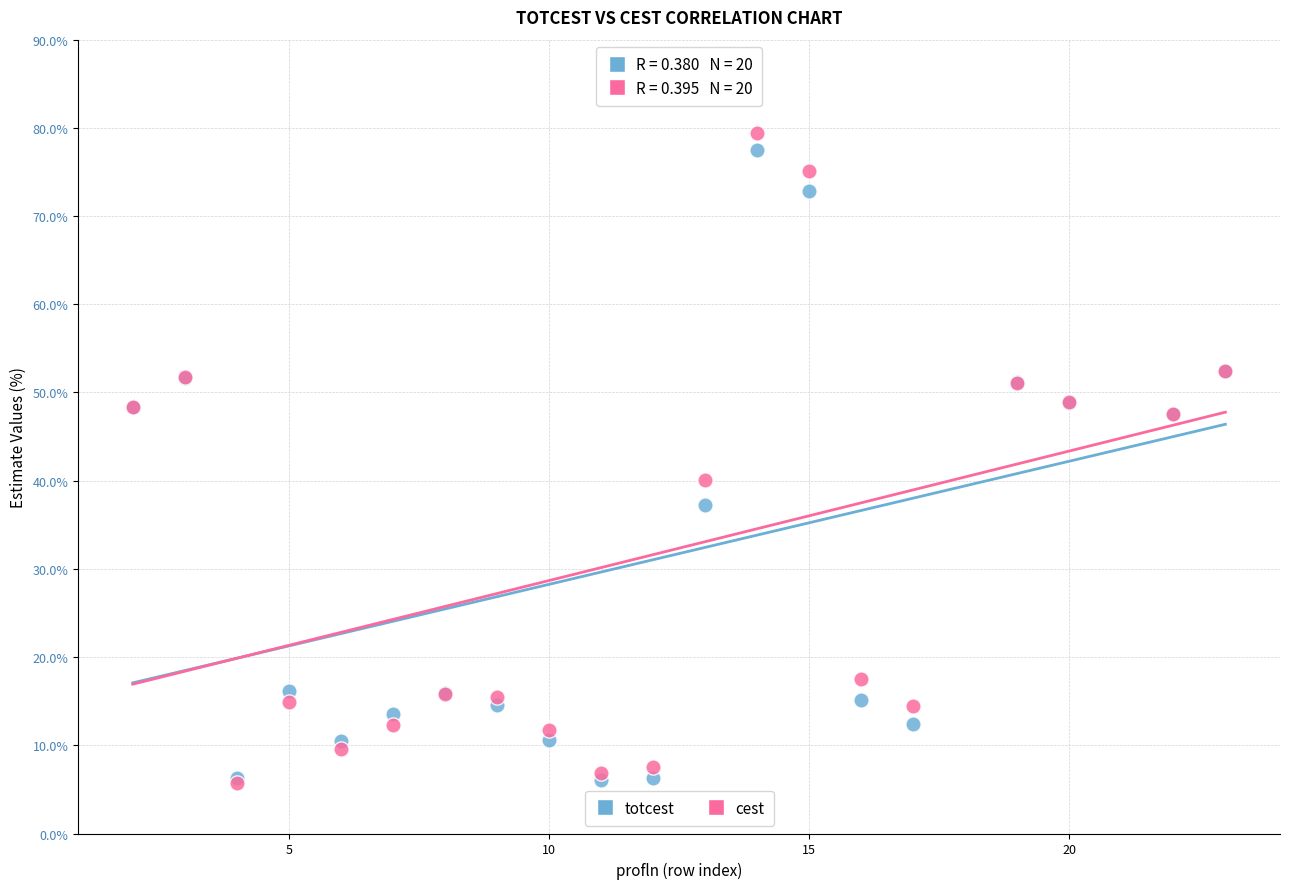

Across all series, what Y value is closest to 42?

40.1